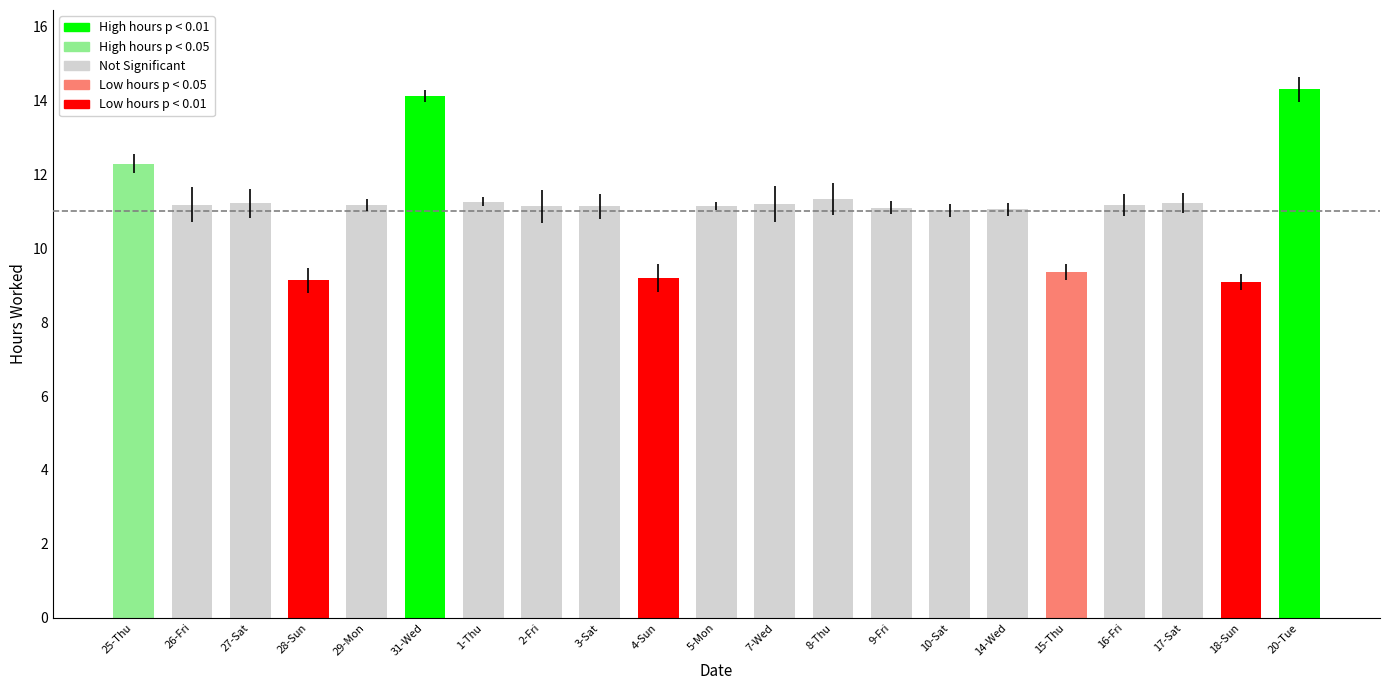

What is the ratio of the value at 9-Fri to the value at 18-Sun?

1.2